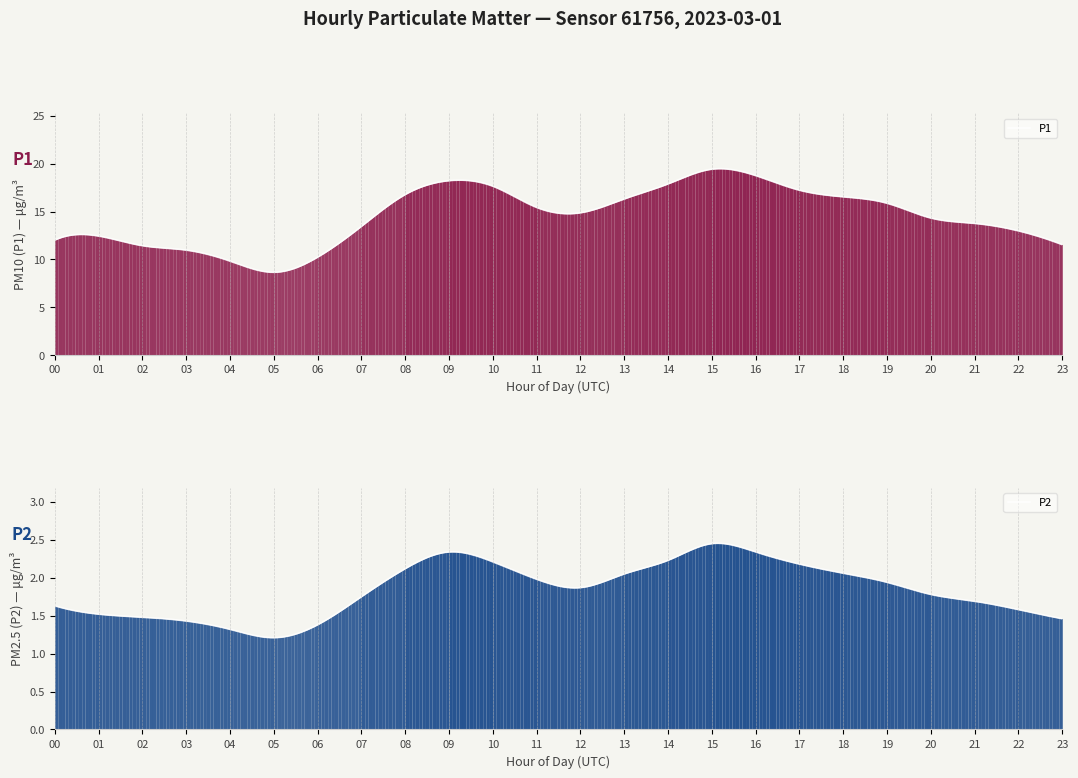

At which category does P1 reach its first local peak?

1